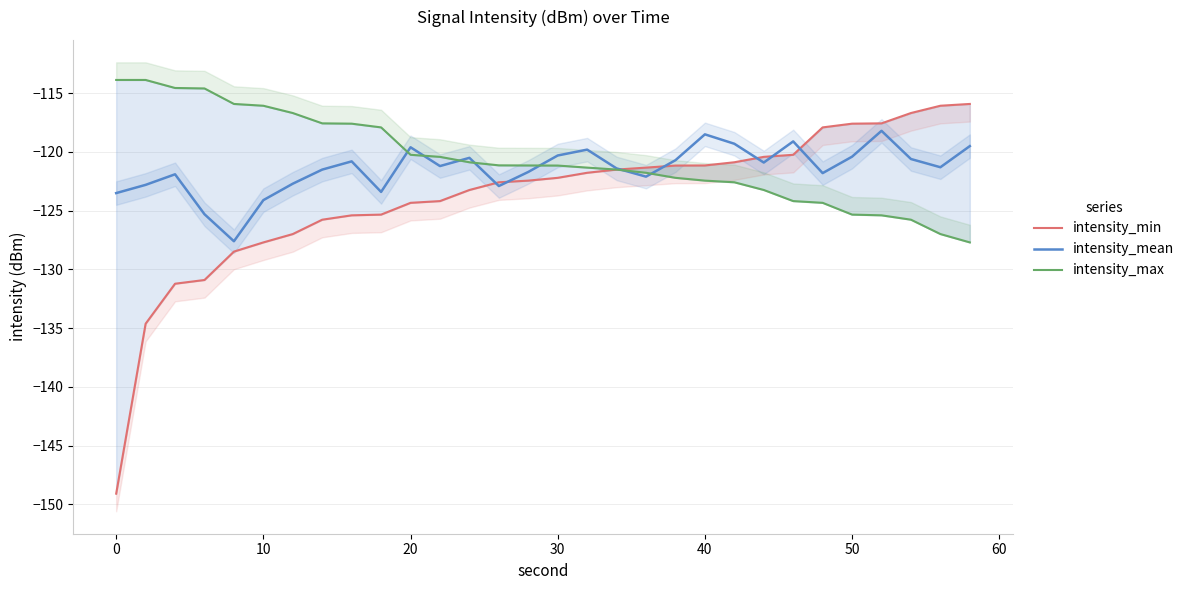

True or false: intensity_min and intensity_mean cross at least once.

True